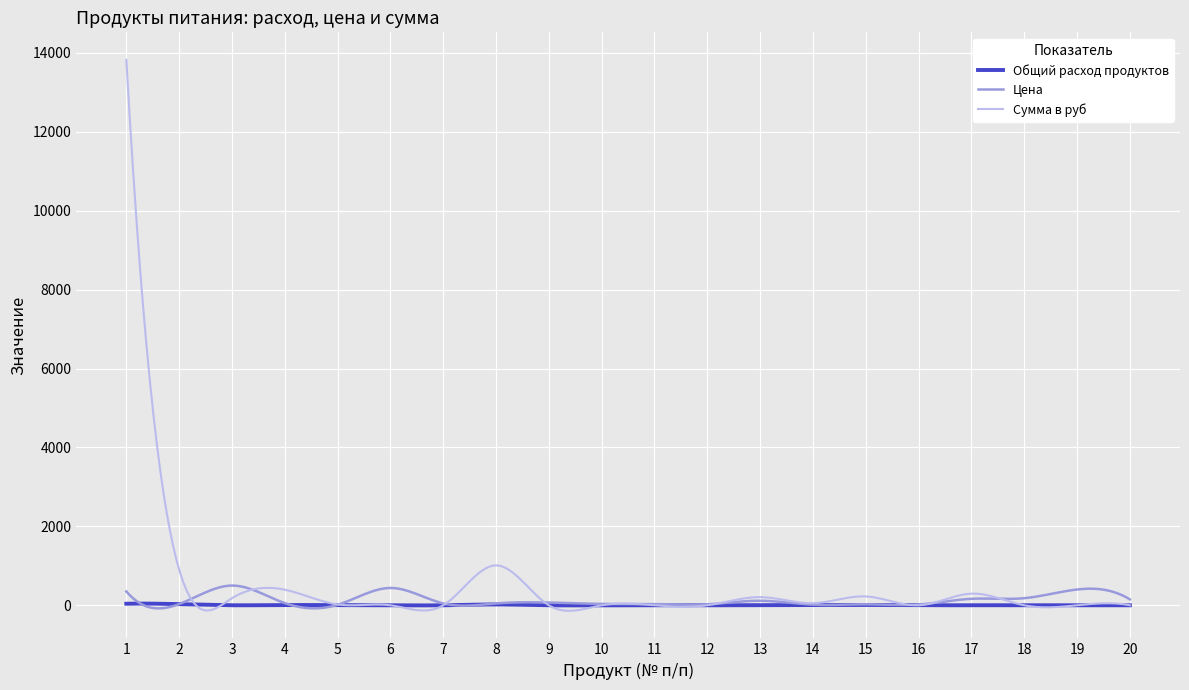

Which series has the largest range (max minus min)?

Сумма в руб